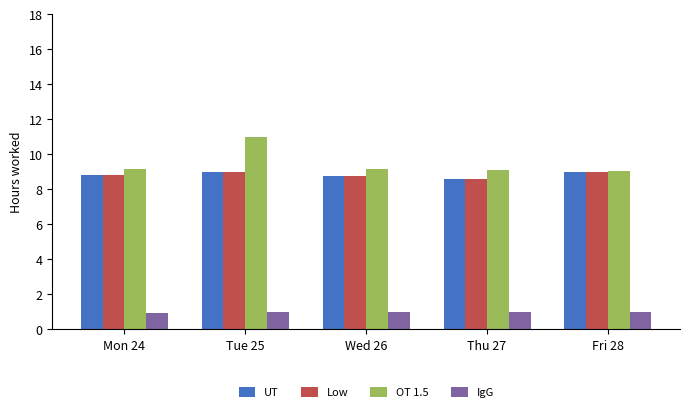

Count the number of categories in the chart.

5